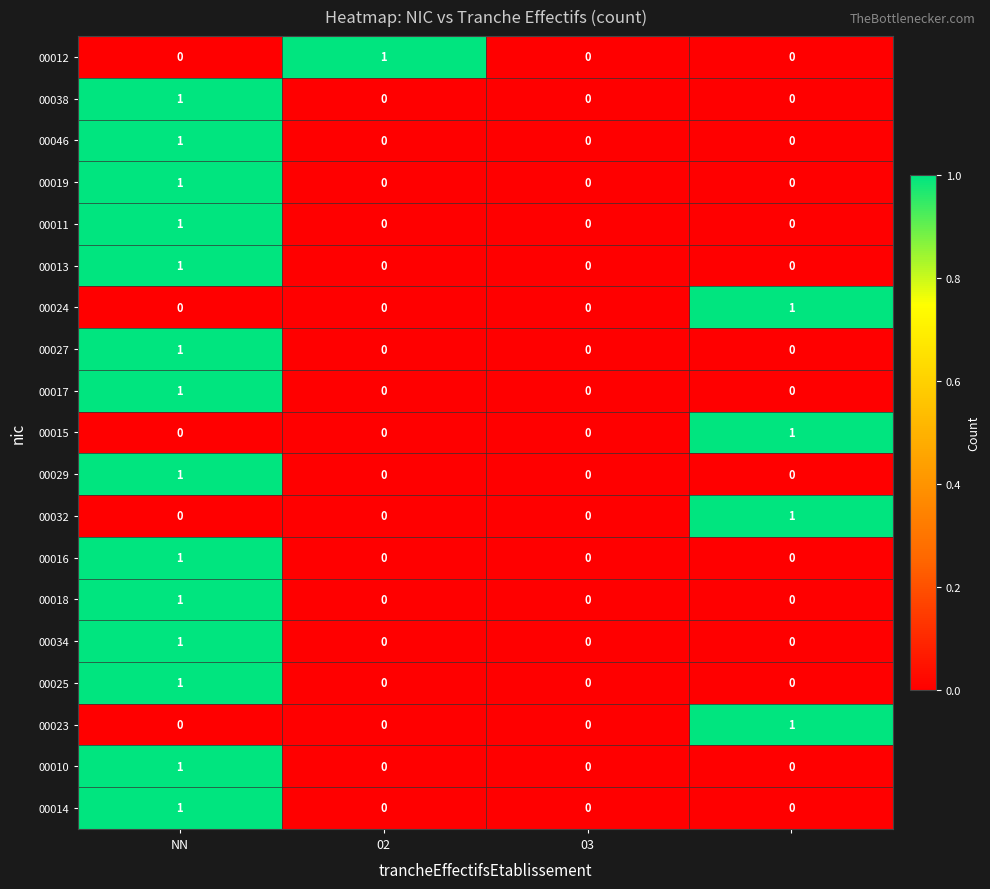

True or false: 00038 has a value of 1 at NN.

True